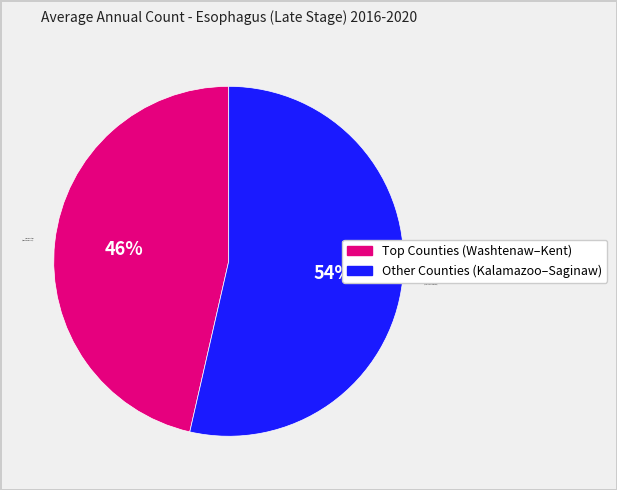

True or false: Other Counties (Kalamazoo–Saginaw) accounts for 54% of the total.

True